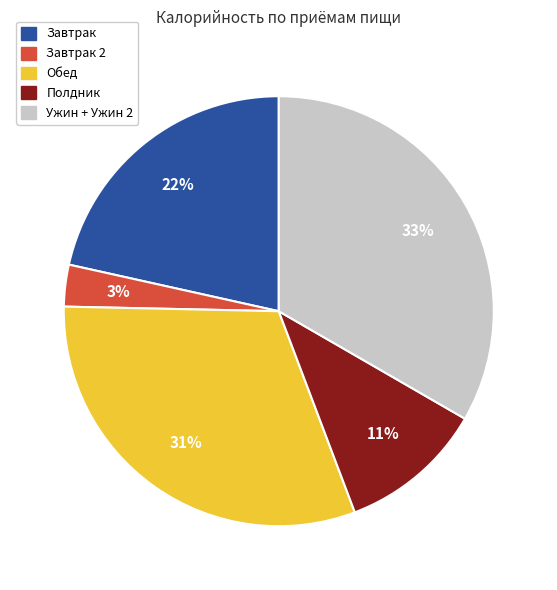

To the nearest percent, what portion does Обед represent?

31%